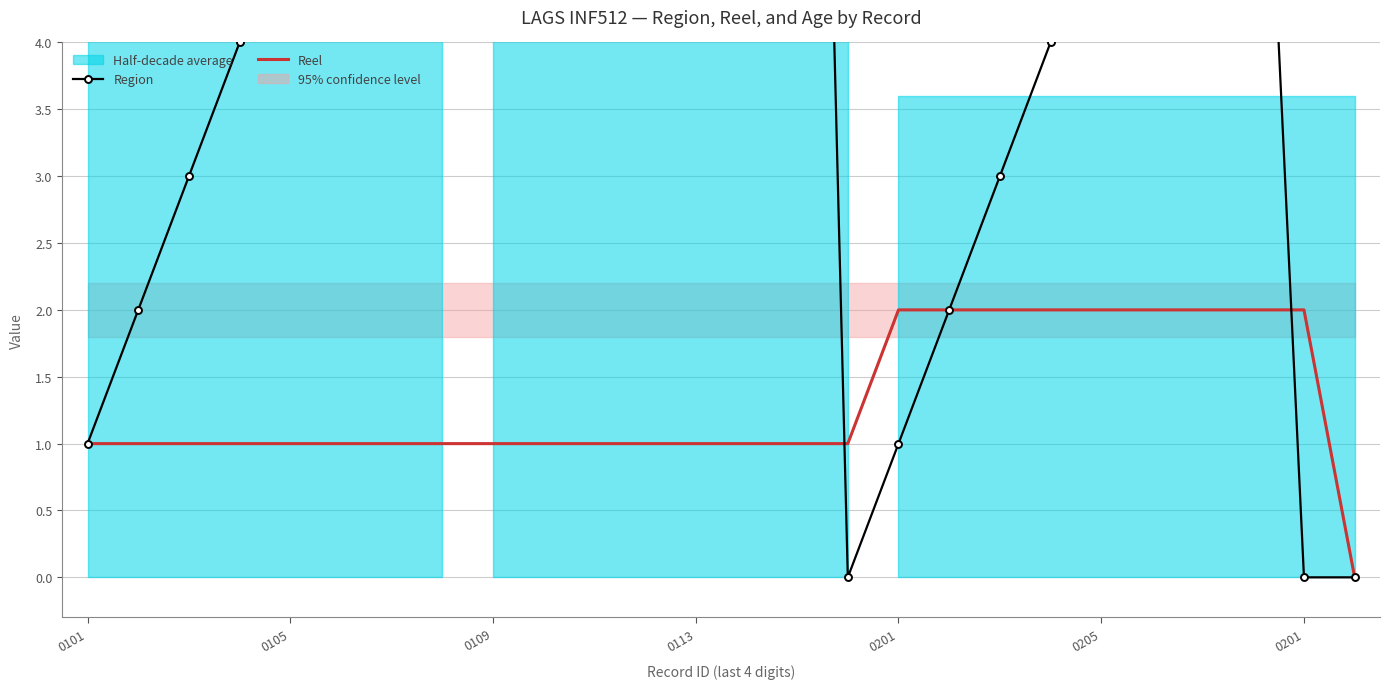

What is the difference between the Region values at 25 and 19?

4